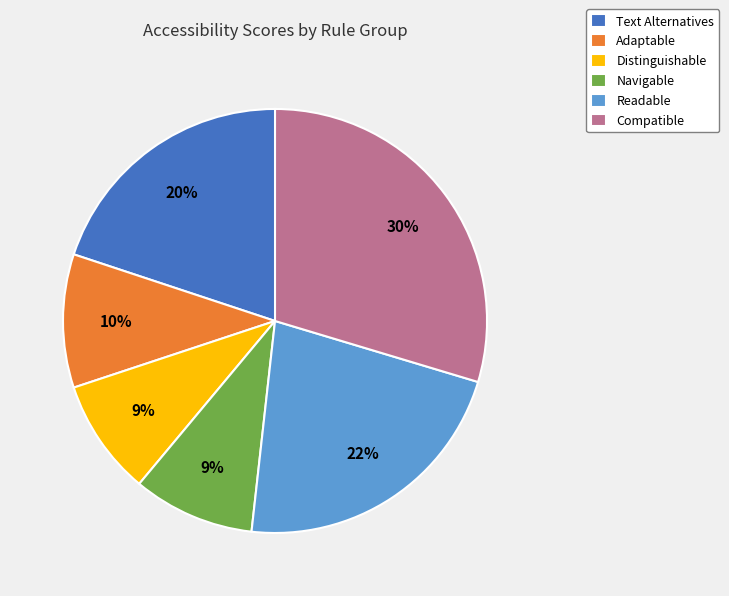

Approximately how many times larger is the value at Compatible compared to Text Alternatives?

1.5